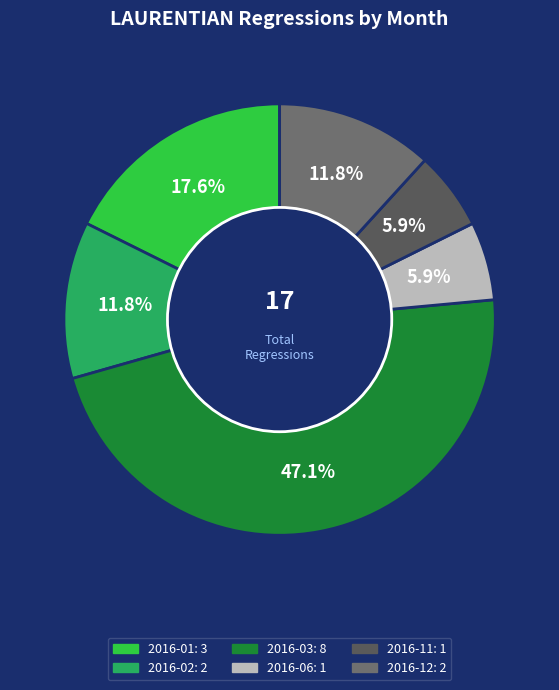

How many segments does this pie chart have?

6